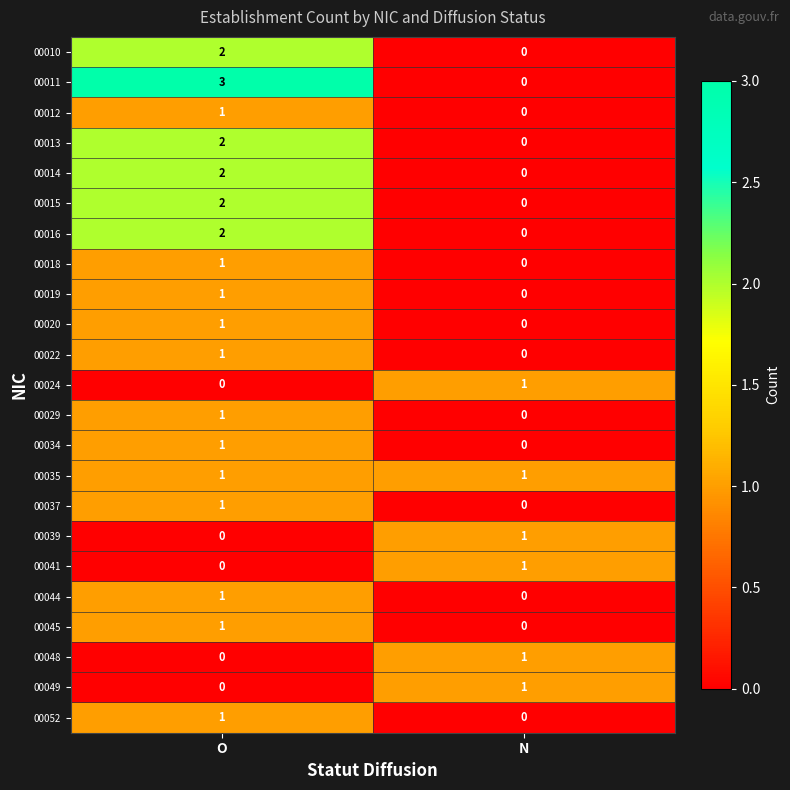

At which label is 00011 closest to 1?

N